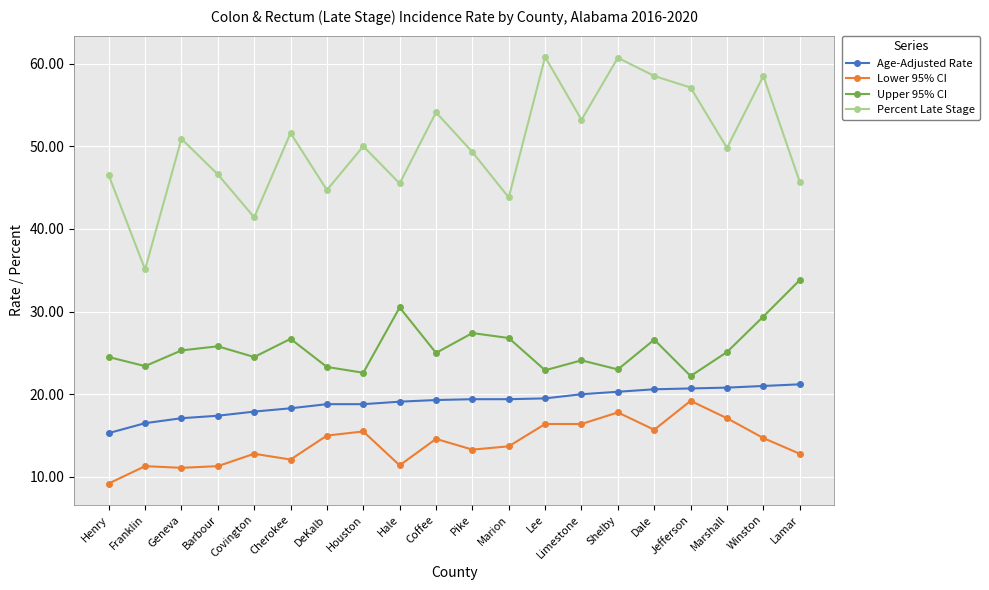

True or false: Percent Late Stage and Lower 95% CI cross at least once.

False